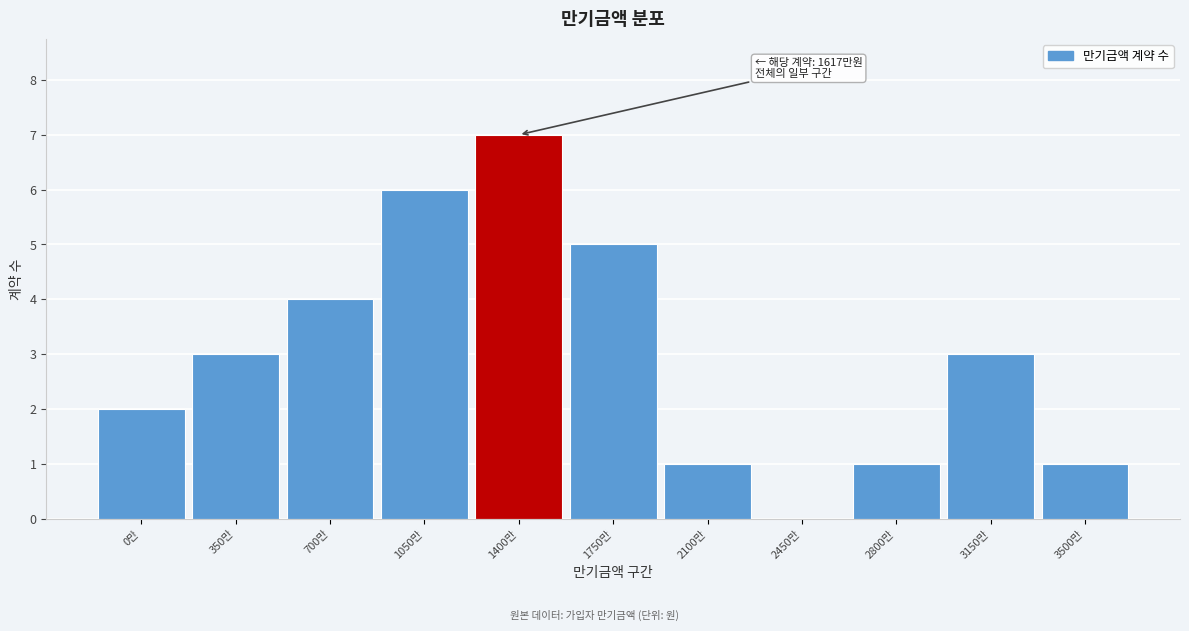

Reading left to right, what are all the values shown in this chart?

0만=2	350만=3	700만=4	1050만=6	1400만=7	1750만=5	2100만=1	2450만=0	2800만=1	3150만=3	3500만=1